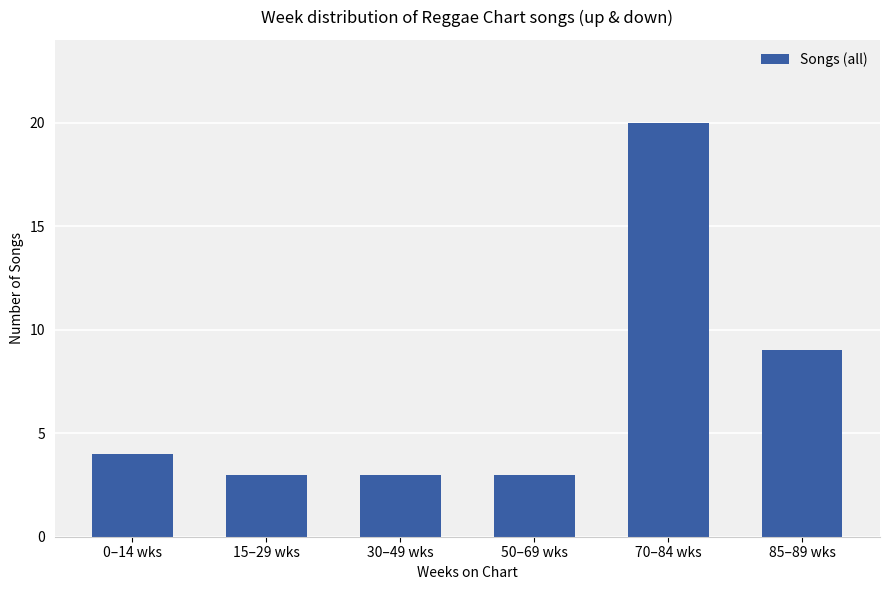

What is the difference between the values at 85–89 wks and 30–49 wks?

6